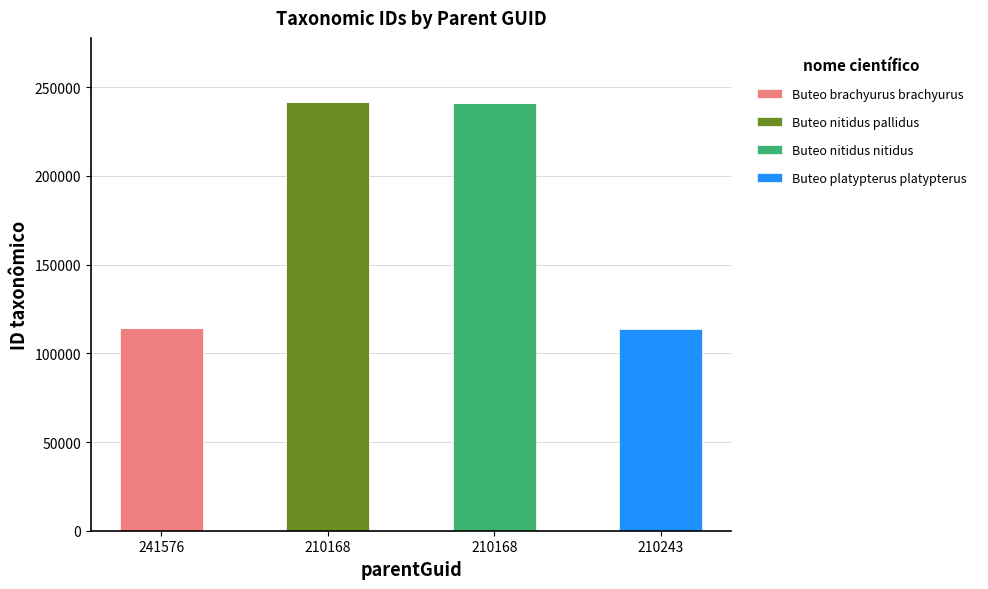

Between 210168 and 210243, which series saw the biggest shift?

Buteo nitidus nitidus